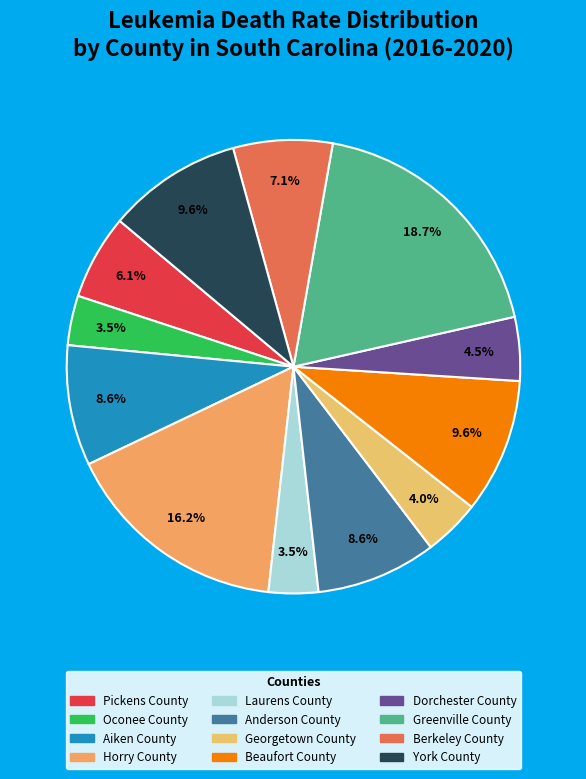

To the nearest percent, what portion does Aiken County represent?

9%